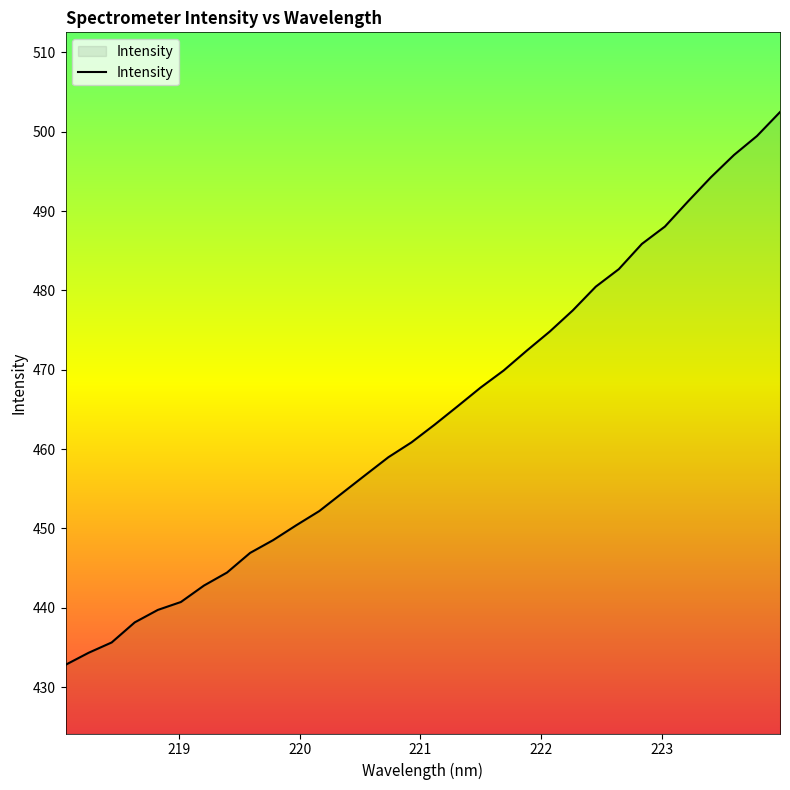

How many values are below 463?

16